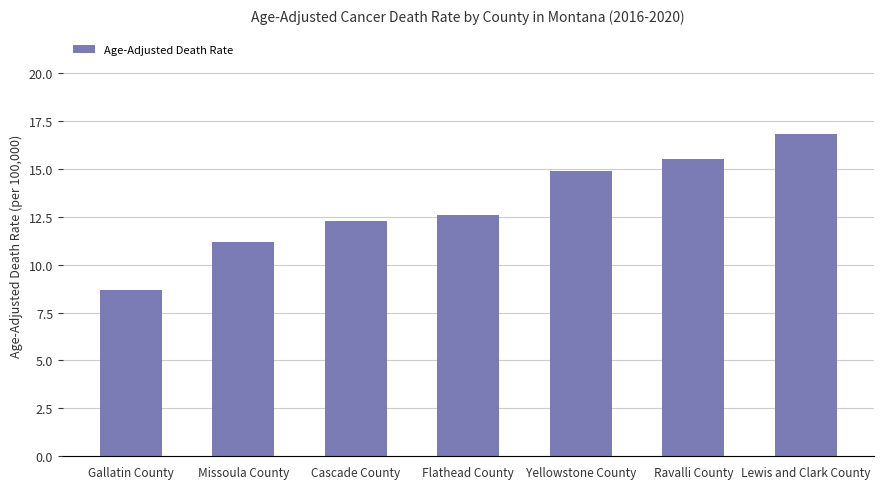

List the labels in order of value, smallest first.

Gallatin County, Missoula County, Cascade County, Flathead County, Yellowstone County, Ravalli County, Lewis and Clark County